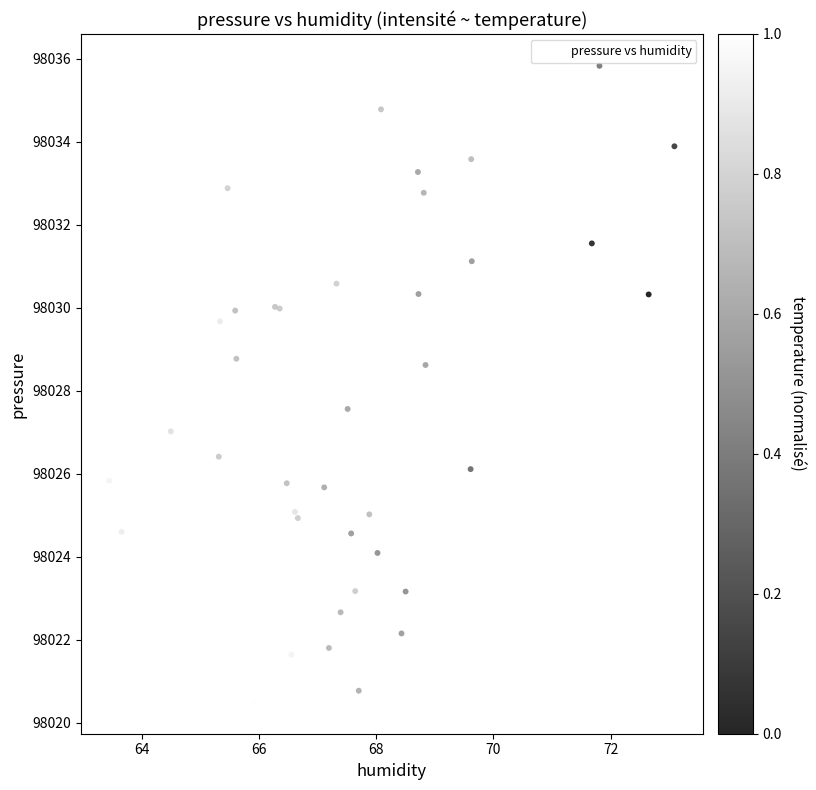

What Y value in the scatter plot is closest to 98028?

98027.6